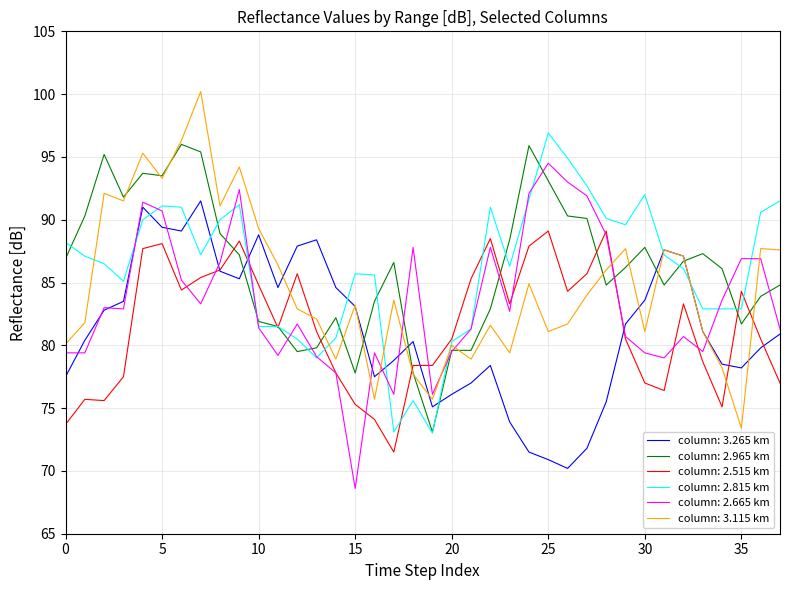

What is the minimum value shown in the chart?

68.6